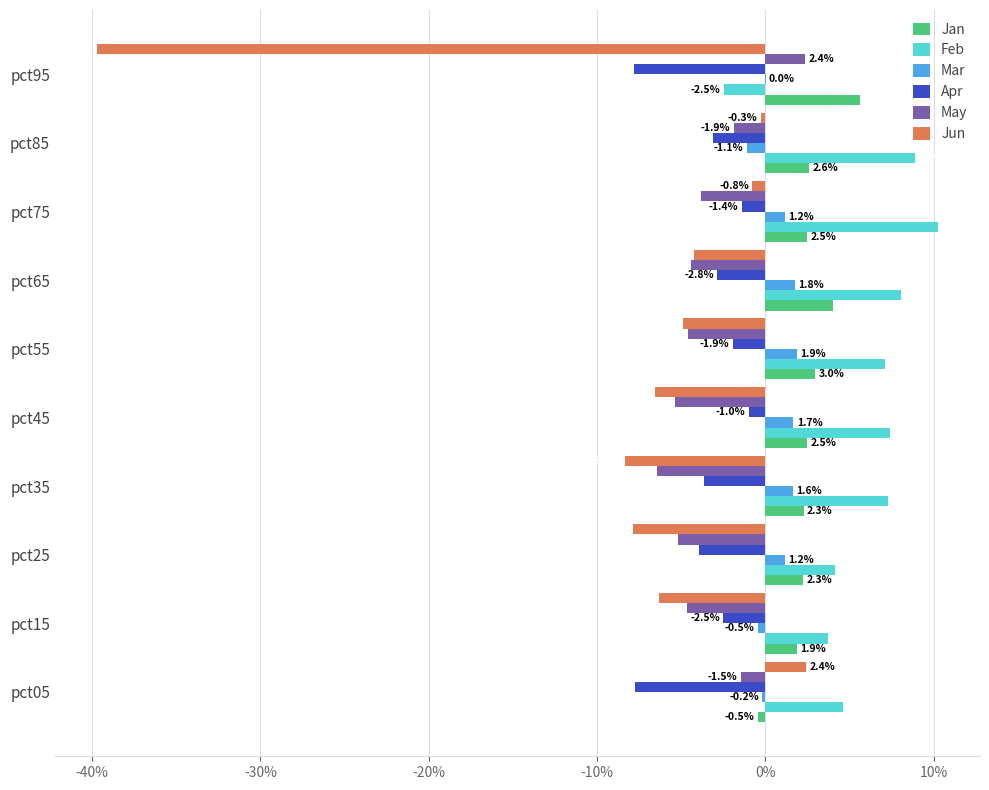

Reading left to right, extract all data points from this chart.

Jan: -0.0	0.0	0.0	0.0	0.0	0.0	0.0	0.0	0.0	0.1
Feb: 0.0	0.0	0.0	0.1	0.1	0.1	0.1	0.1	0.1	-0.0
Mar: -0.0	-0.0	0.0	0.0	0.0	0.0	0.0	0.0	-0.0	0.0
Apr: -0.1	-0.0	-0.0	-0.0	-0.0	-0.0	-0.0	-0.0	-0.0	-0.1
May: -0.0	-0.0	-0.1	-0.1	-0.1	-0.0	-0.0	-0.0	-0.0	0.0
Jun: 0.0	-0.1	-0.1	-0.1	-0.1	-0.0	-0.0	-0.0	-0.0	-0.4